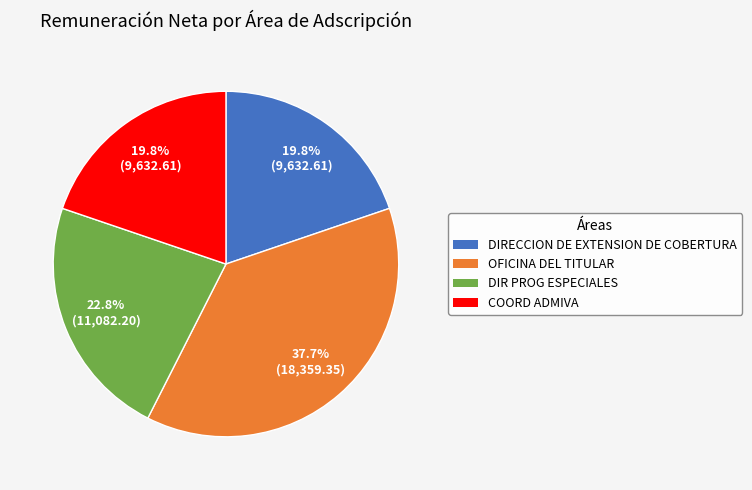

Between DIRECCION DE EXTENSION DE COBERTURA and DIR PROG ESPECIALES, which is larger?

DIR PROG ESPECIALES